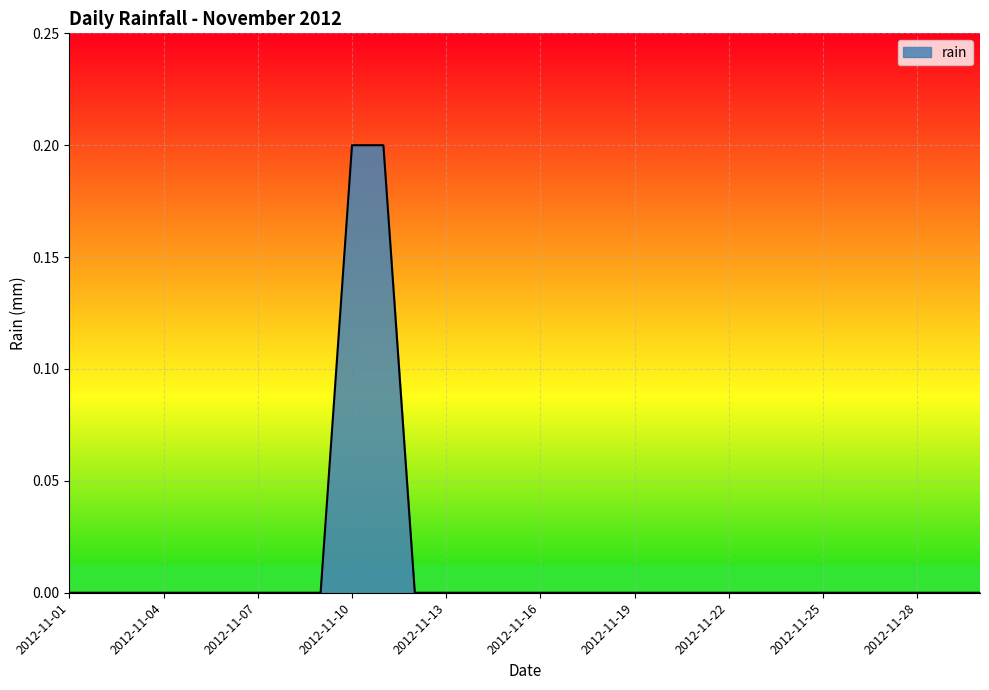

Reading left to right, list all the values displayed in this chart.

0.0	0.0	0.0	0.0	0.0	0.0	0.0	0.0	0.0	0.2	0.2	0.0	0.0	0.0	0.0	0.0	0.0	0.0	0.0	0.0	0.0	0.0	0.0	0.0	0.0	0.0	0.0	0.0	0.0	0.0